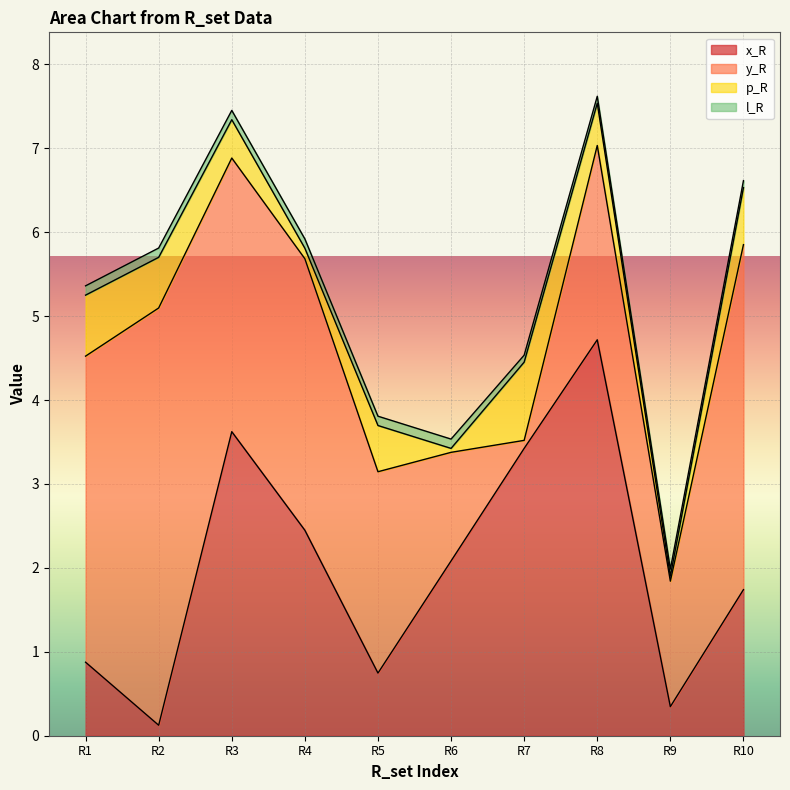

What is the maximum value for x_R?

4.7